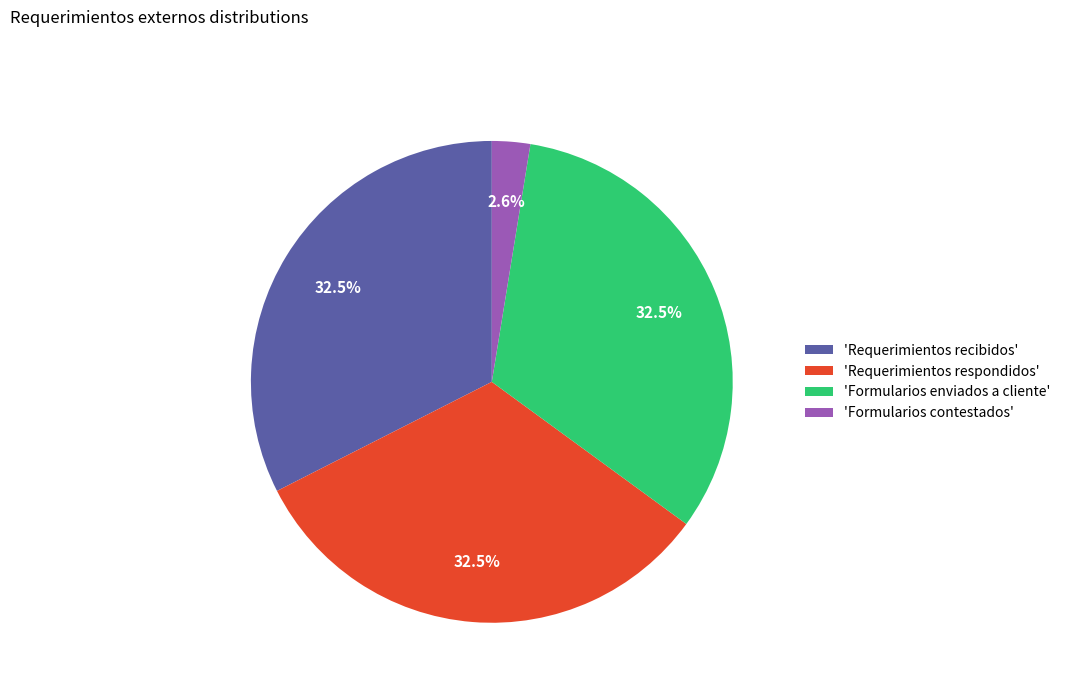

What is the smallest slice in the pie chart?

'Formularios contestados'